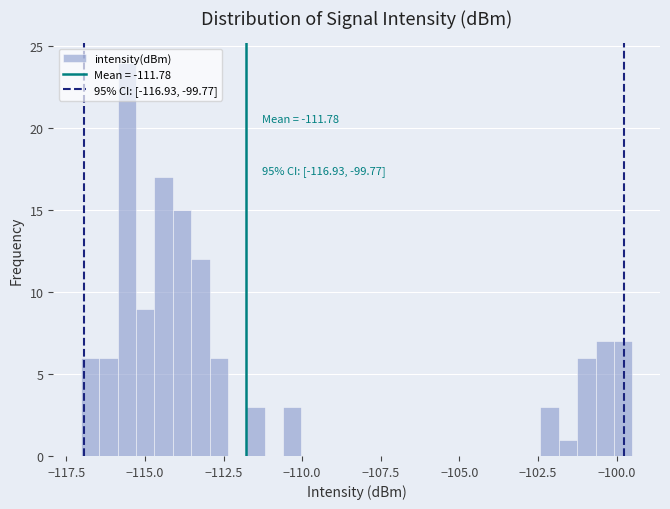

Read against the x-axis, roughly where is the centre of the tallest bar?

-115.5